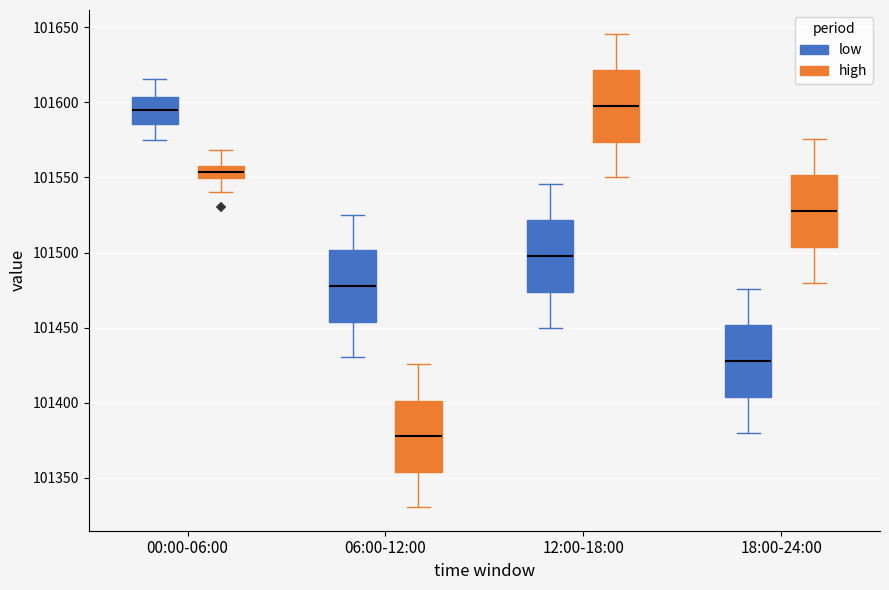

Where is the upper edge of the box for 00:00-06:00 (high) on the y-axis? The values are not printed on the chart, so give them approximately, as read against the axis.

101555